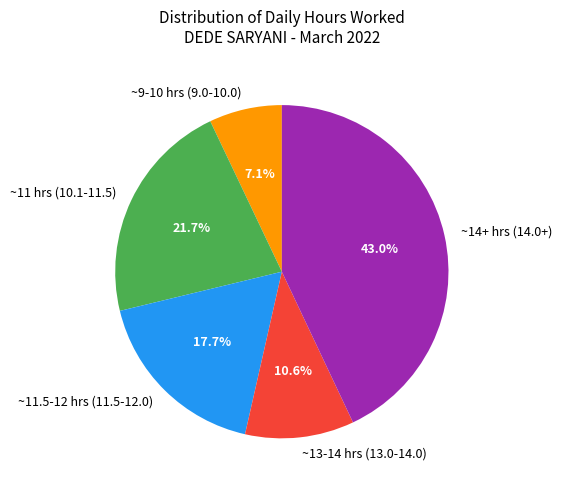

How much of the chart is everything except ~13-14 hrs (13.0-14.0)?

89.4%